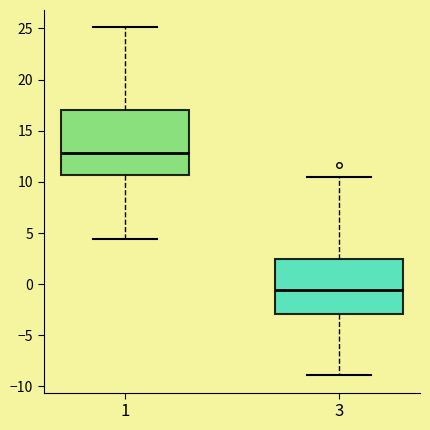

Where is the lower edge of the box at x = 3 on the y-axis? The values are not printed on the chart, so give them approximately, as read against the axis.

-3.0